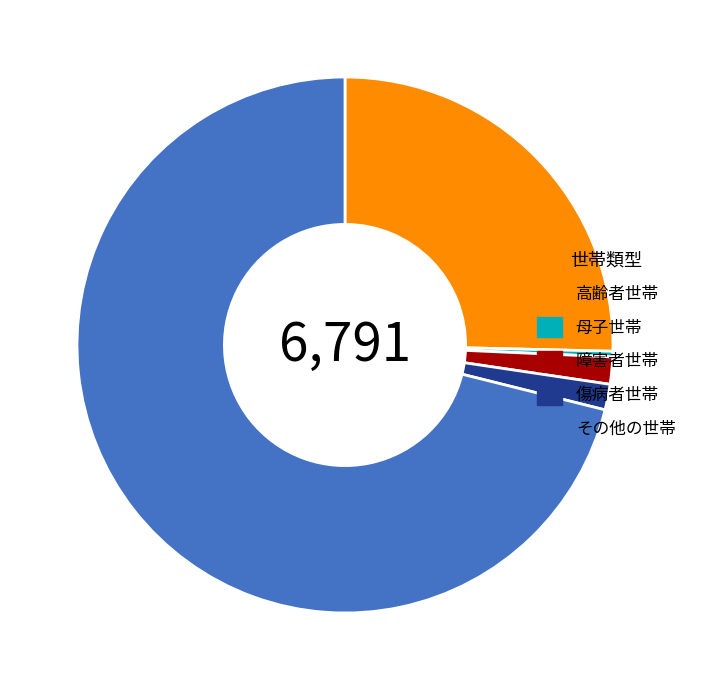

Which slice represents more than half of the pie?

その他の世帯